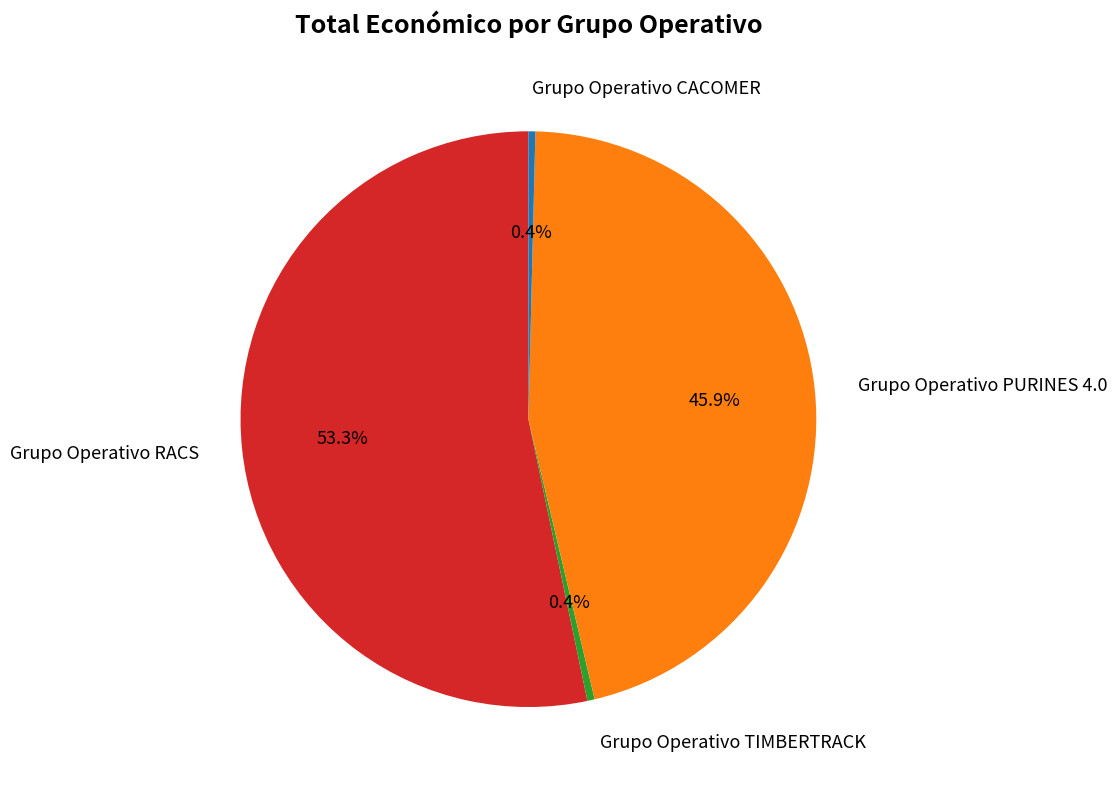

The Grupo Operativo CACOMER slice represents 8% of the pie. True or false?

False